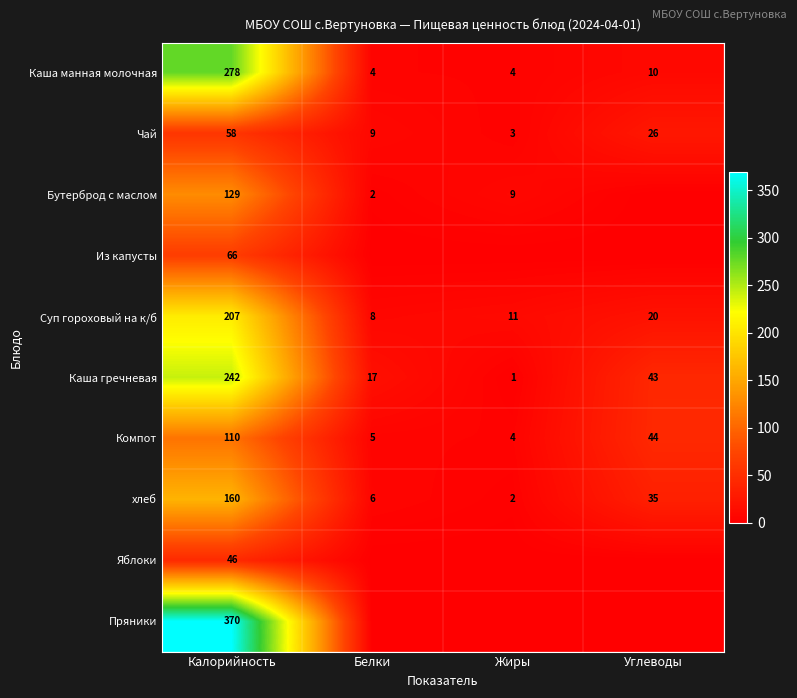

Which has a higher value, Калорийность or Белки?

Калорийность